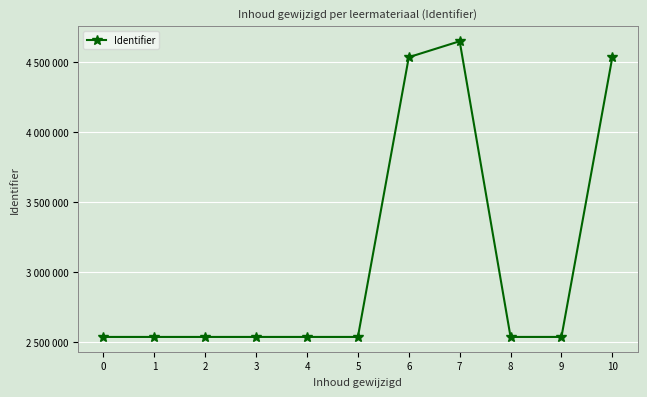

How many points are lower than both their immediate neighbors (excluding endpoints)?

1